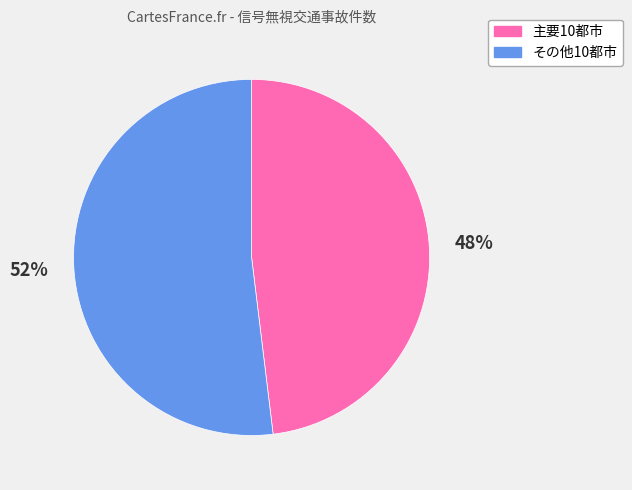

Count the number of slices in the pie.

2